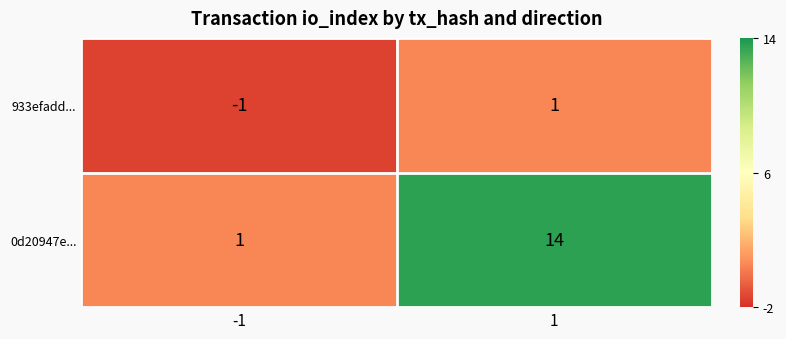

True or false: 0d20947e... has a value of 1 at -1.

True